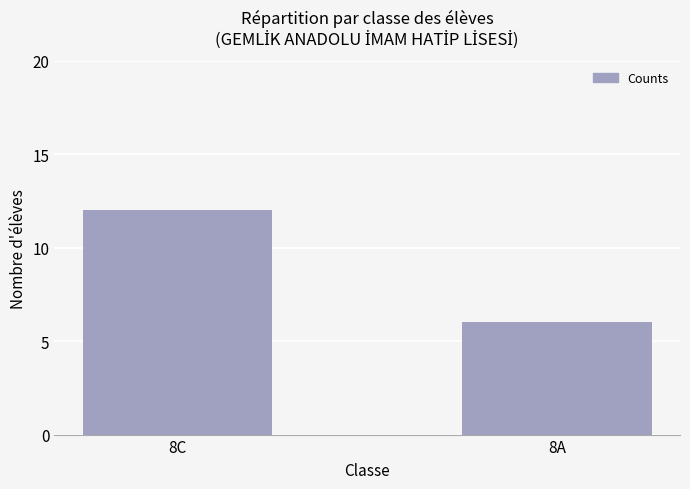

Reading left to right, extract all data points from this chart.

12	6